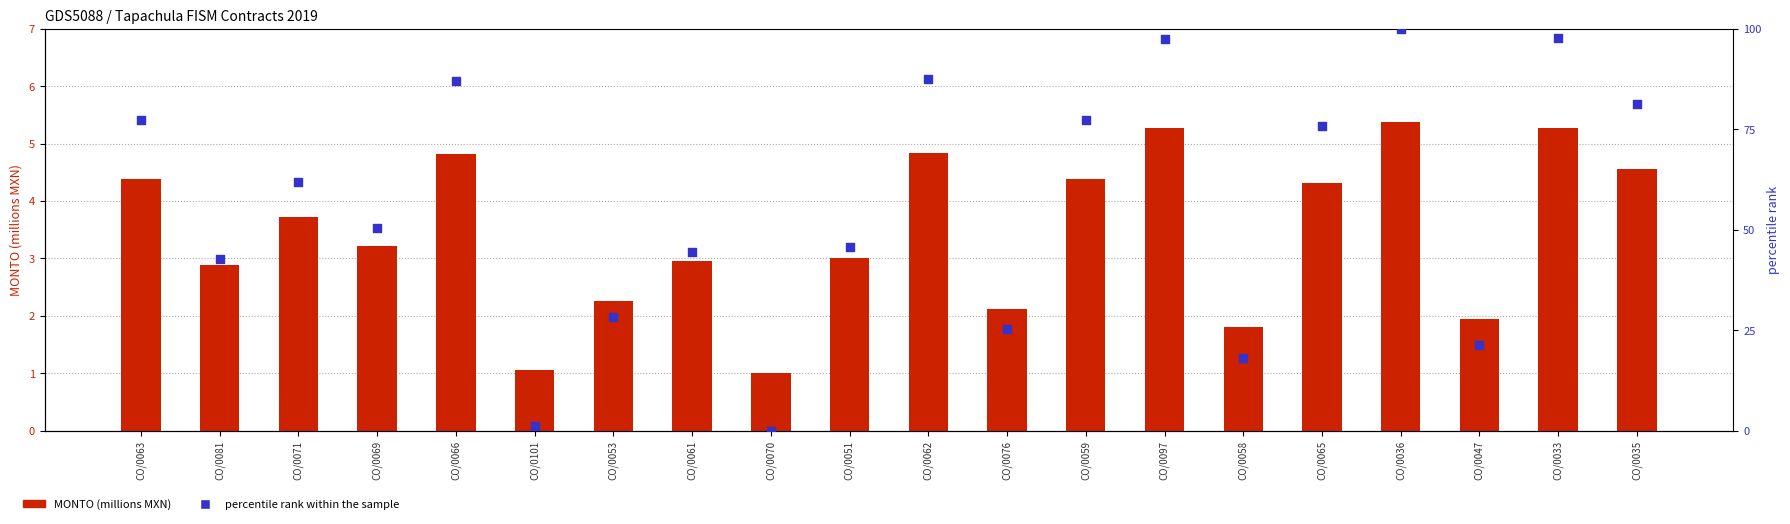

At which category is the sum across all series the highest?

CO/0036